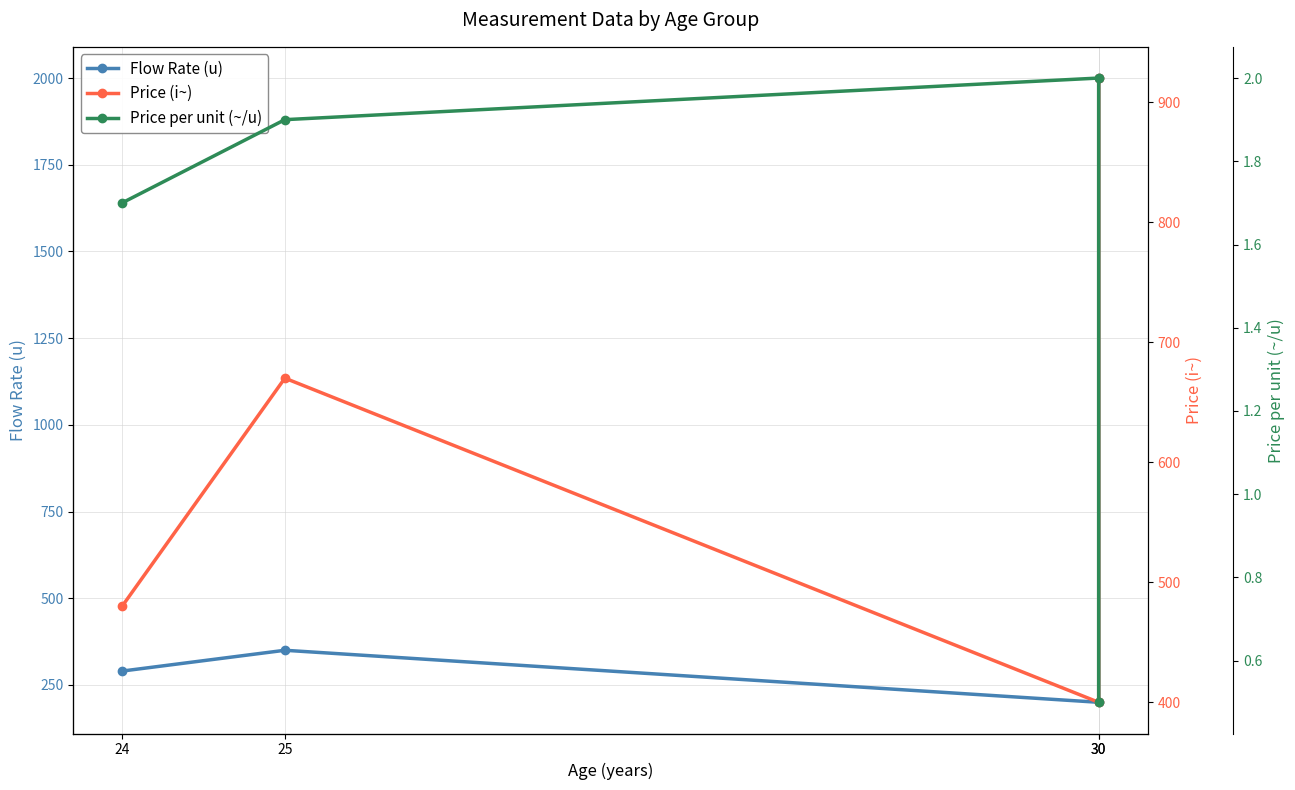

What is the difference between the maximum and minimum values in the Price per unit (~/u) series?

1.5